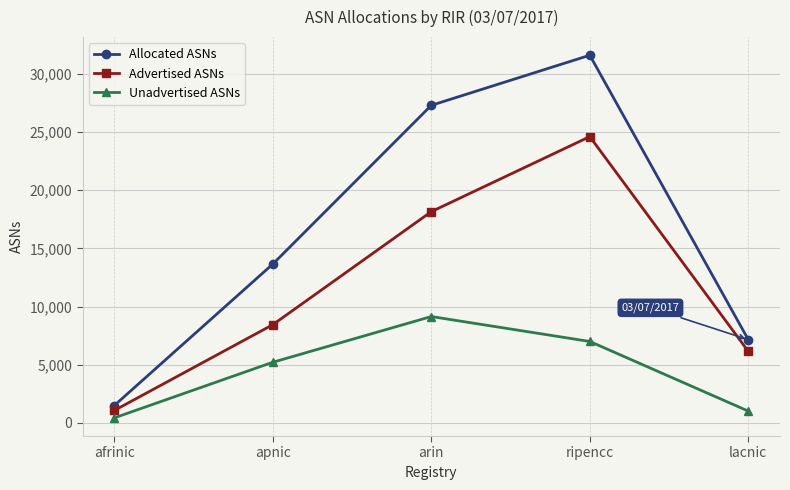

What is the label of the 2nd point from the left?

apnic